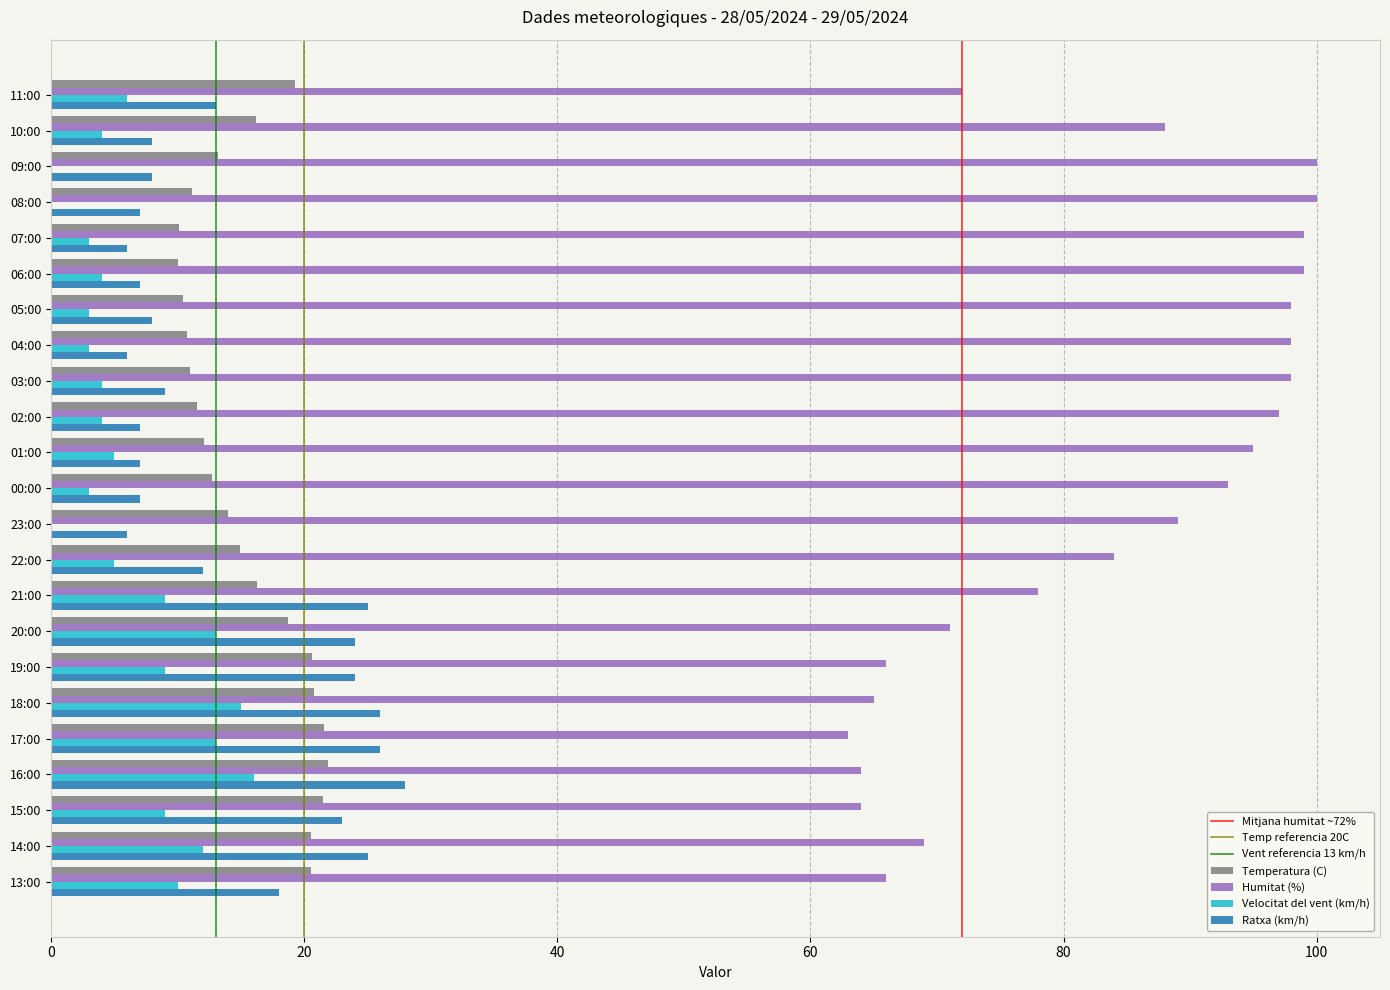

Which series changed the most between 10:00 and 17:00?

Humitat (%)